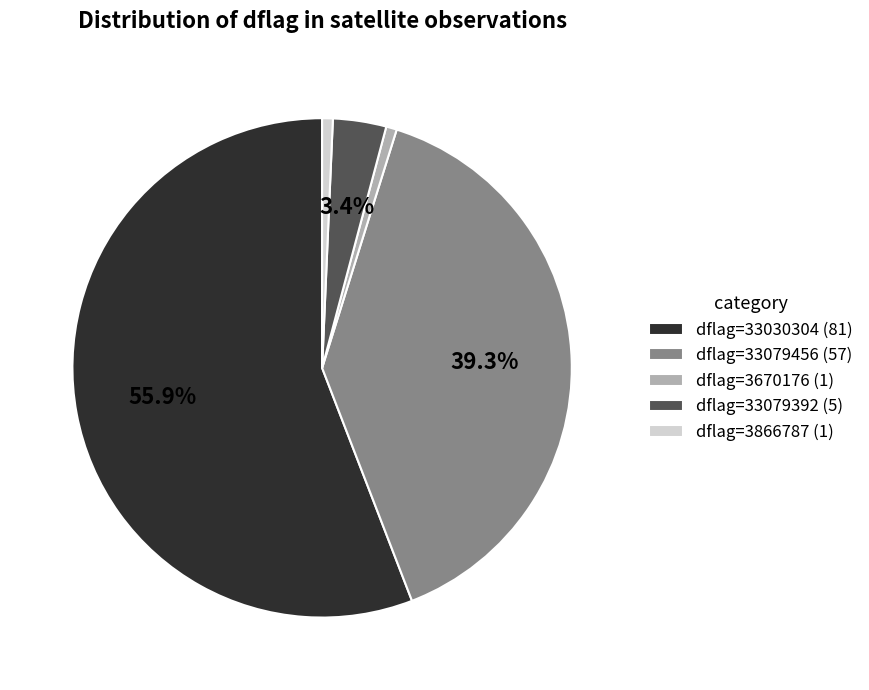

How many slices are in this pie chart?

5